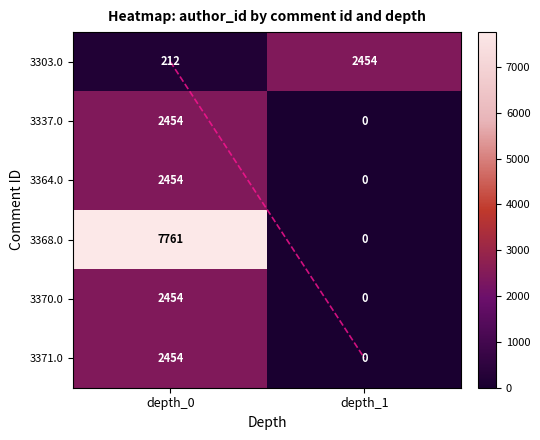

What is the difference between the maximum and minimum values in the 3370.0 series?

2454